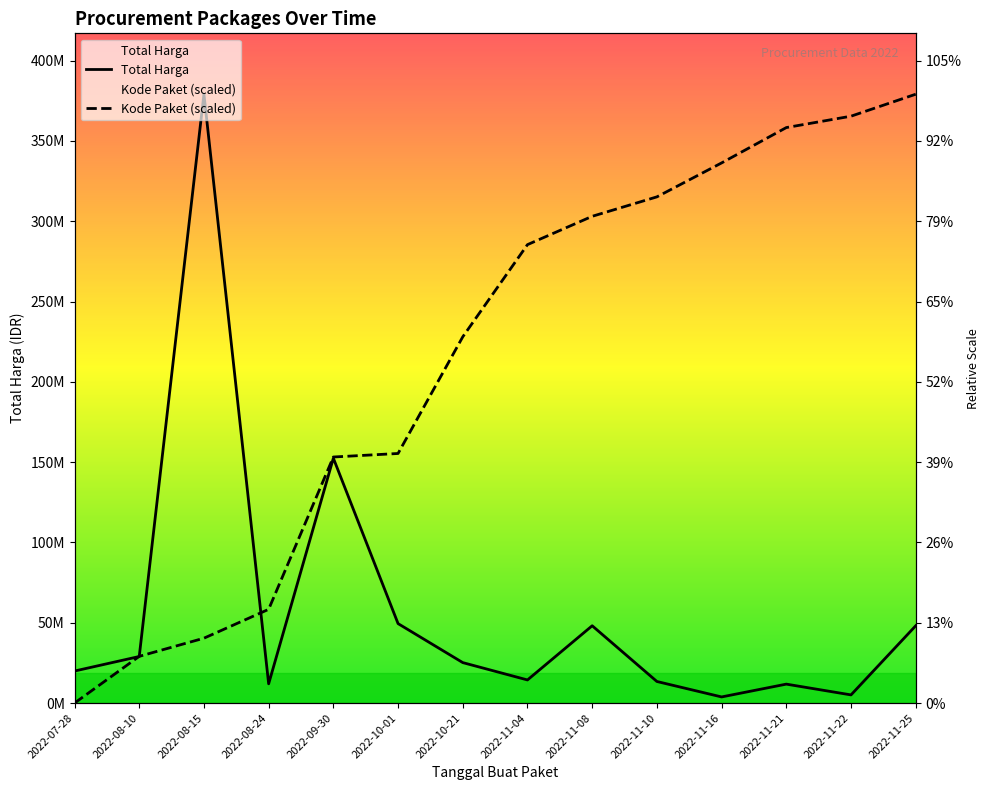

What is the value of the 10th point from the left?

13442000